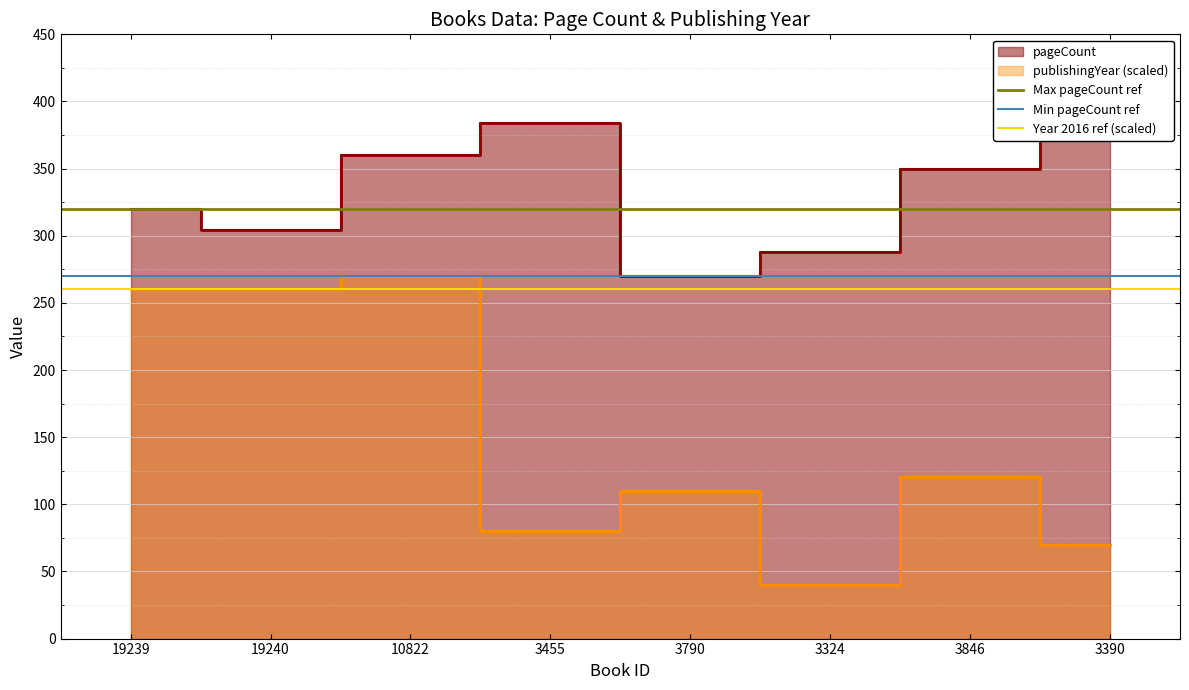

True or false: Min pageCount ref has a value of 86 at 19239.

False